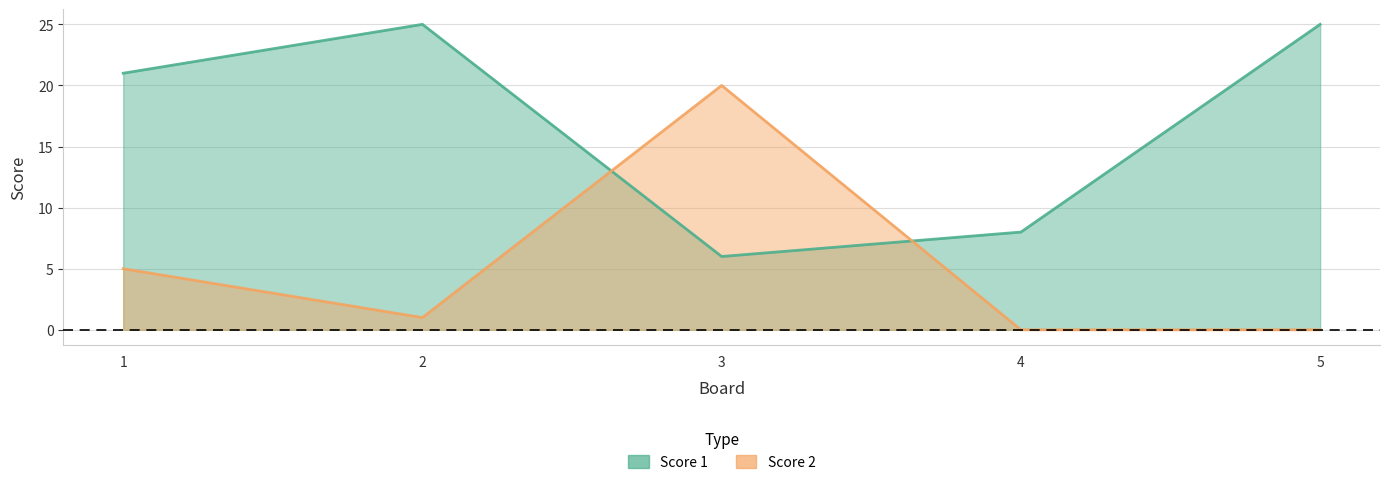

At which label does Score 2 first exceed 1?

1